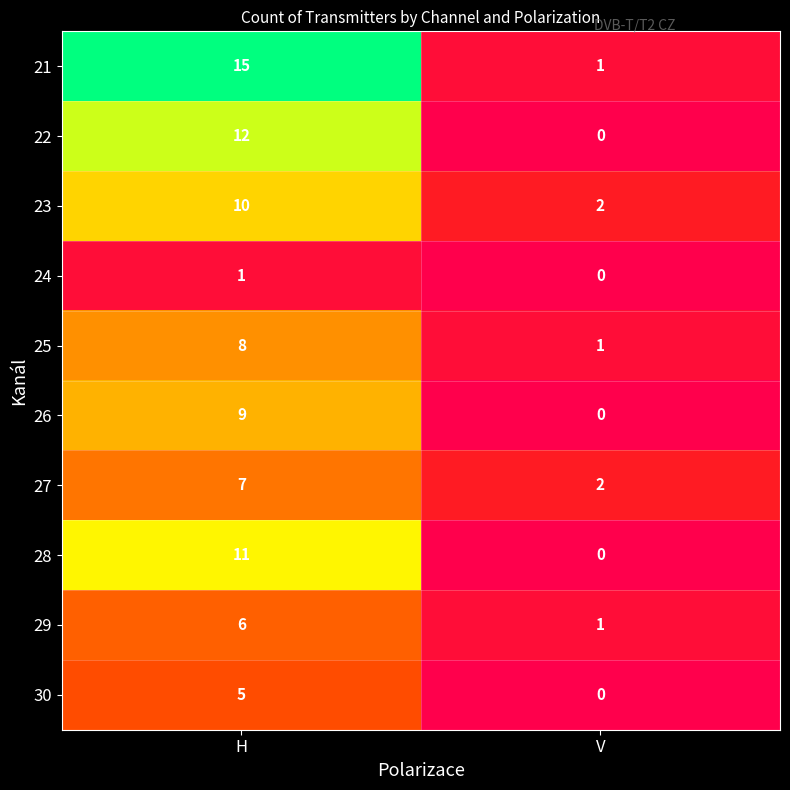

Is it true that 30 equals 5 at H?

True